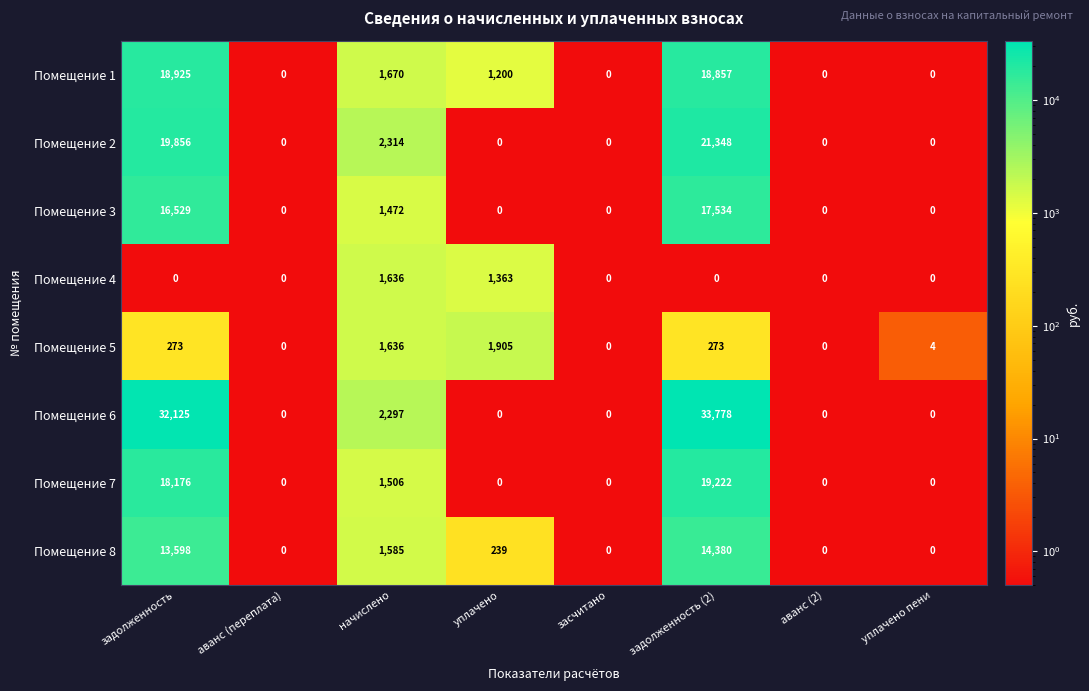

True or false: Помещение 1 has a value of 18857 at задолженность (2).

True